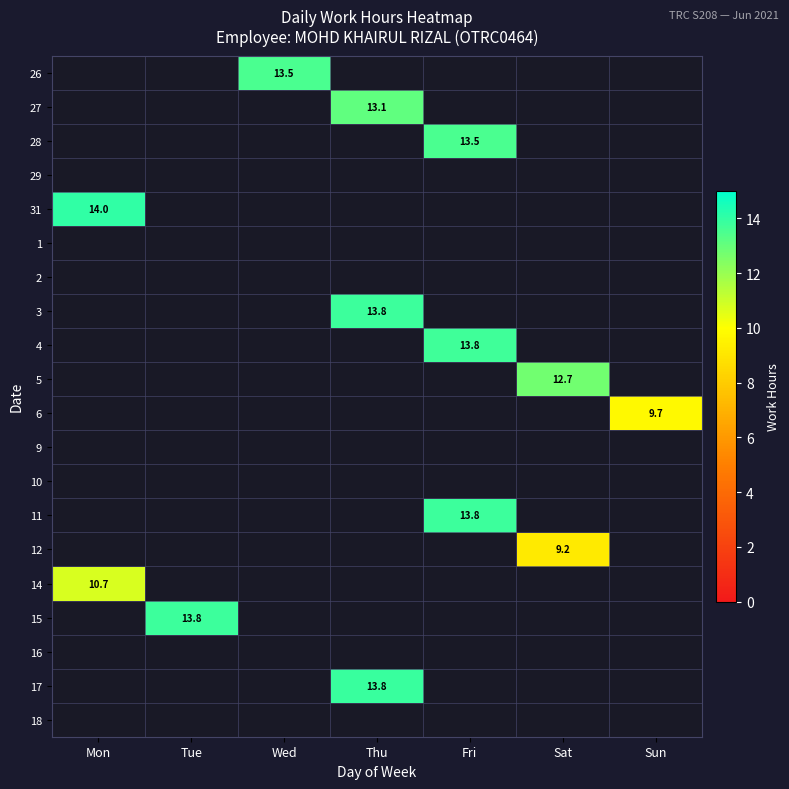

True or false: 28 has a value of 8.4 at Wed.

False